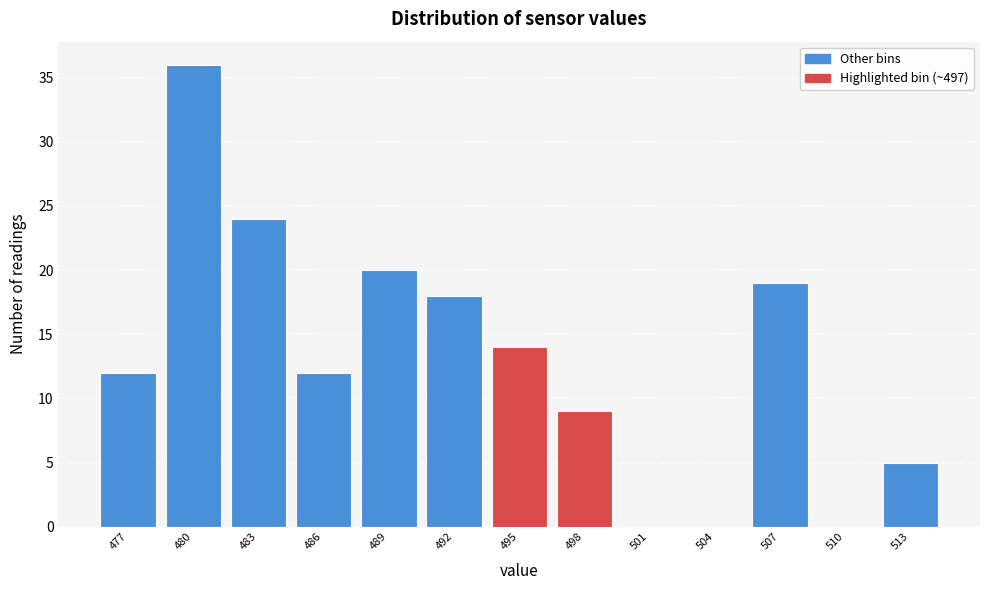

Reading left to right, transcribe this chart: for each bar, give the range it covers on the x-axis and its height. The values are not printed on the chart, so give them approximately, as read against the axis.

475.5 to 478.5: 12
478.5 to 481.5: 36
481.5 to 484.5: 24
484.5 to 487.5: 12
487.5 to 490.5: 20
490.5 to 493.5: 18
493.5 to 496.5: 14
496.5 to 499.5: 9
499.5 to 502.5: 0
502.5 to 505.5: 0
505.5 to 508.5: 19
508.5 to 511.5: 0
511.5 to 514.5: 5